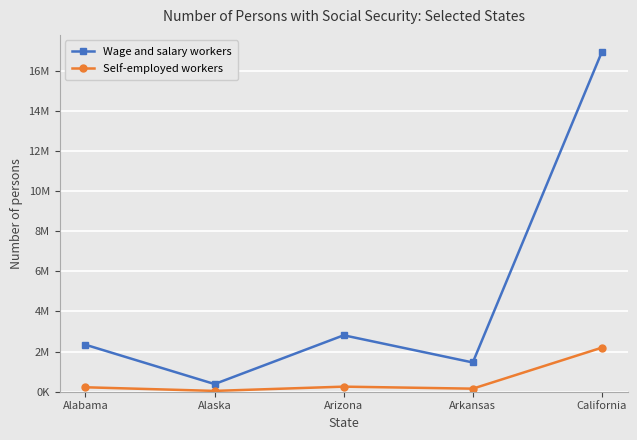

Where is Wage and salary workers nearest to the value 8661284?

Arizona